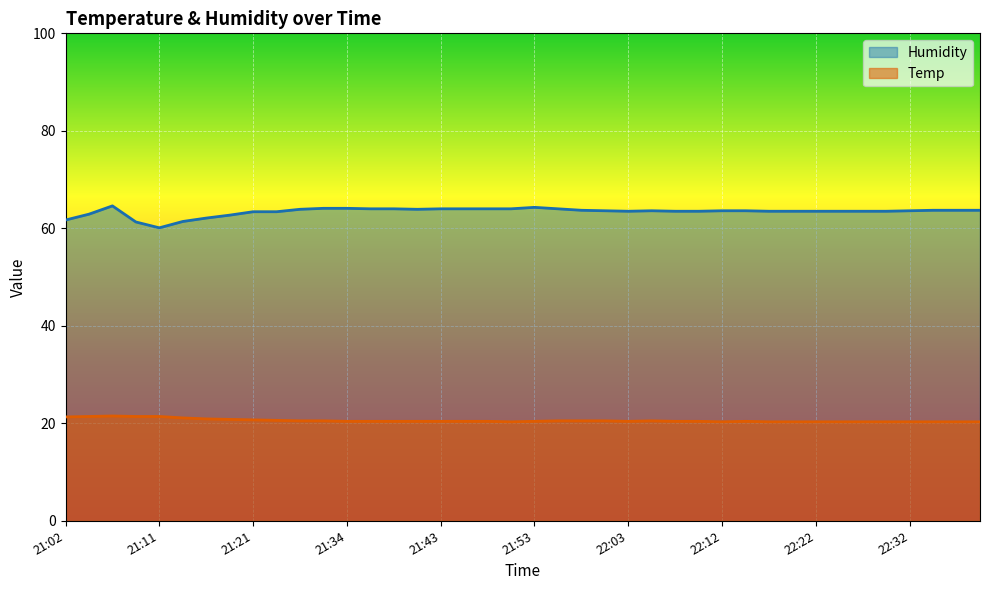

At which label is Temp closest to 20?

21:51